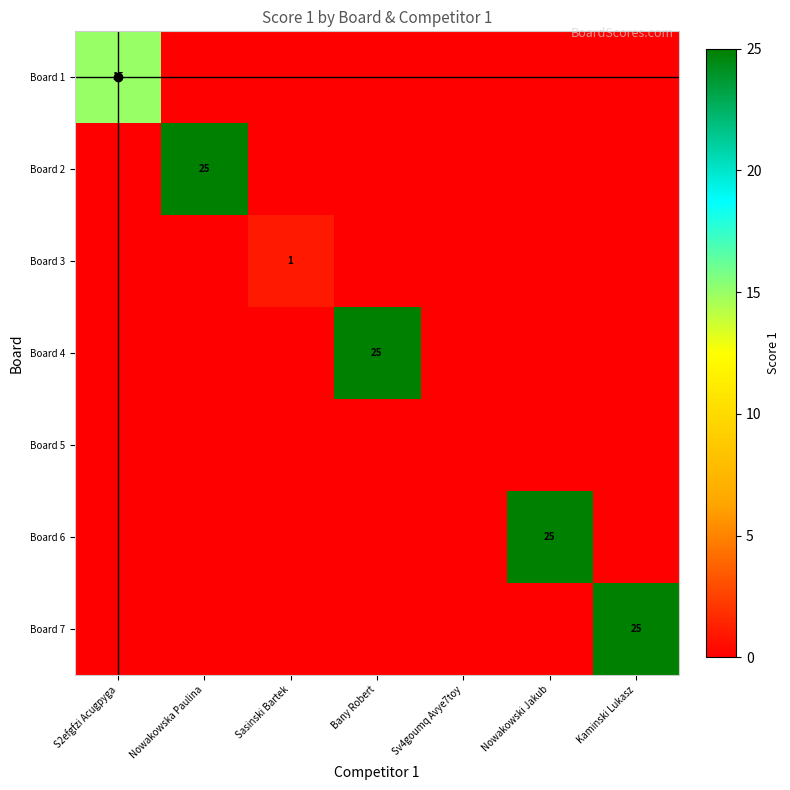

Count the number of data series in this chart.

7